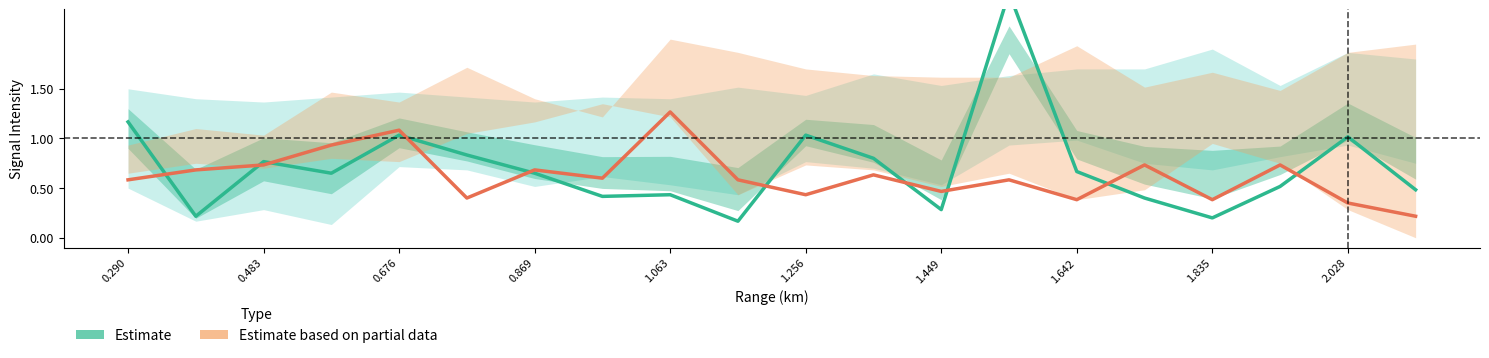

What is the difference between the highest and lowest values at 11?

0.2